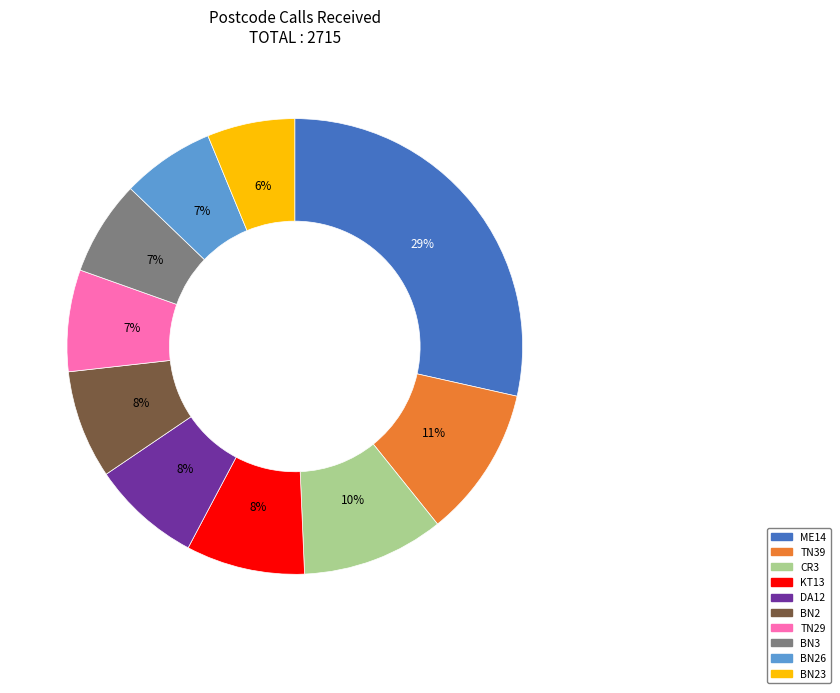

Is there a majority slice in this chart?

No